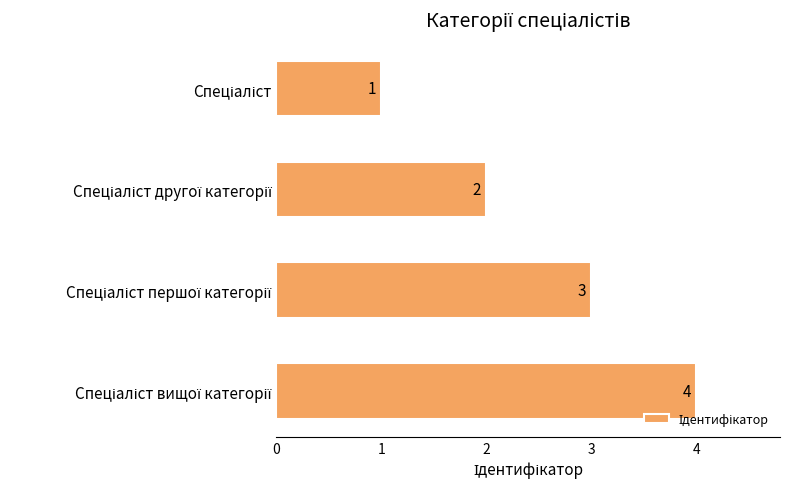

What is the difference between the maximum and minimum values?

3